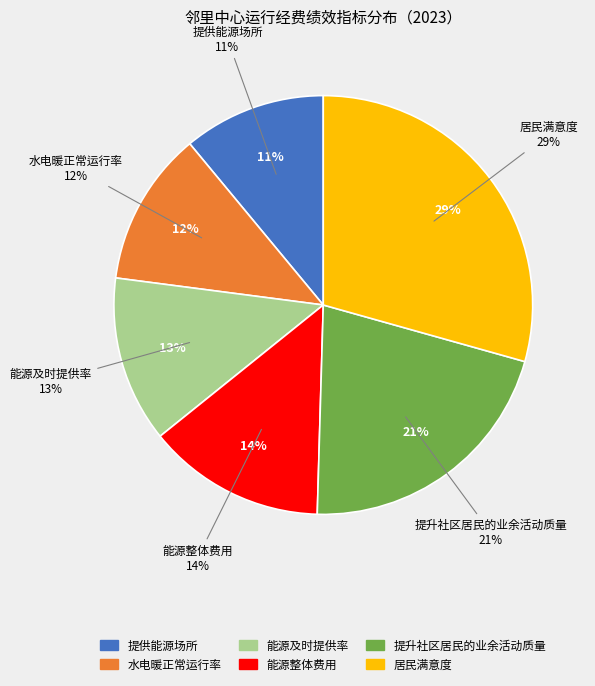

True or false: 提供能源场所 accounts for 3% of the total.

False